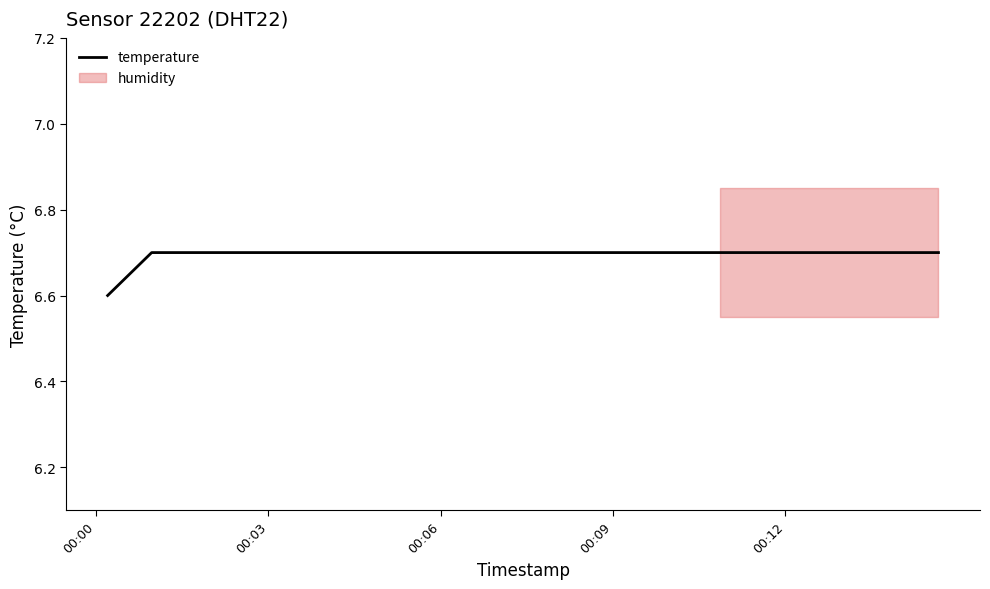

What is the maximum value for temperature?

6.7